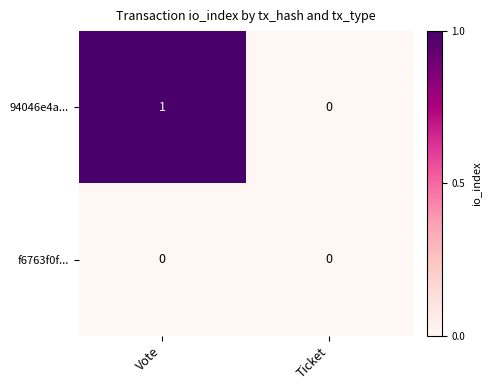

How many distinct data groups are displayed?

2